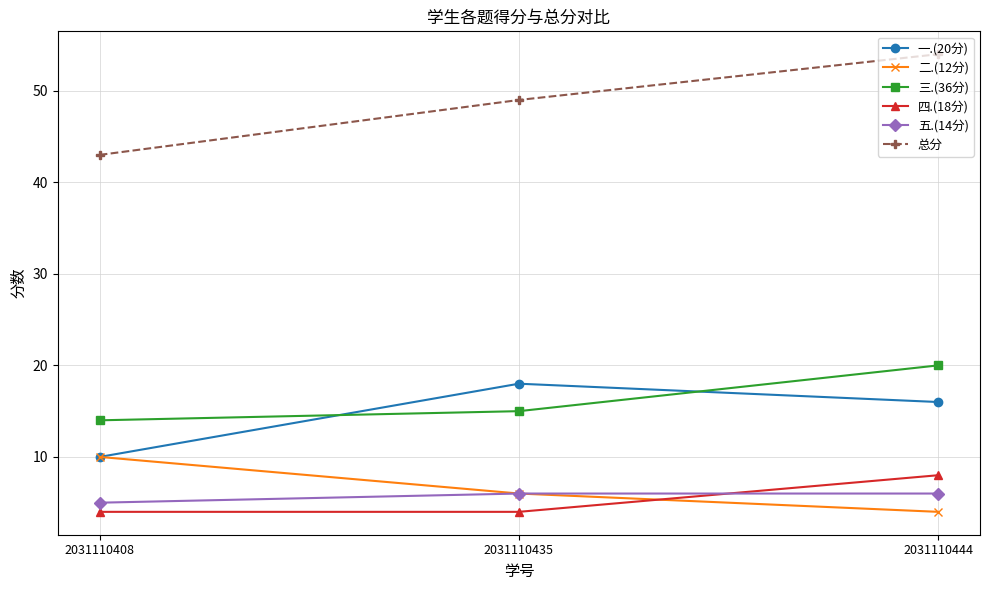

What is the value of the 五.(14分) point at the 2nd from the left?

6